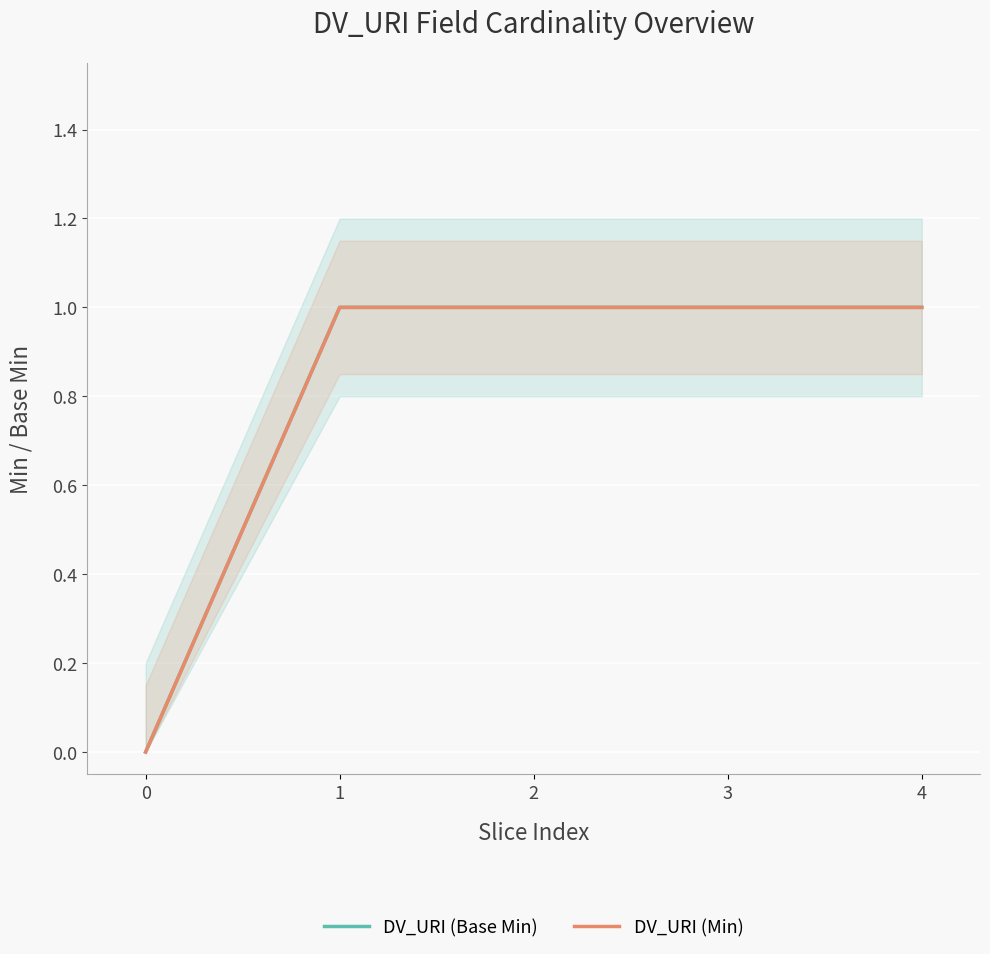

At how many categories does at least one series exceed 0?

4